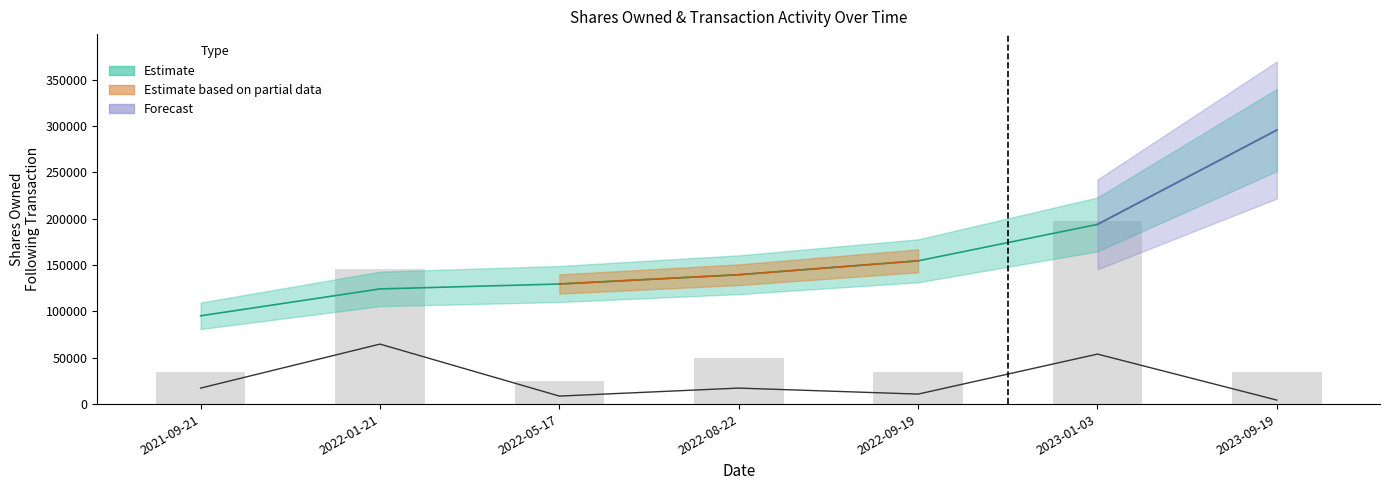

At which category is the sum across all series the highest?

2023-01-03